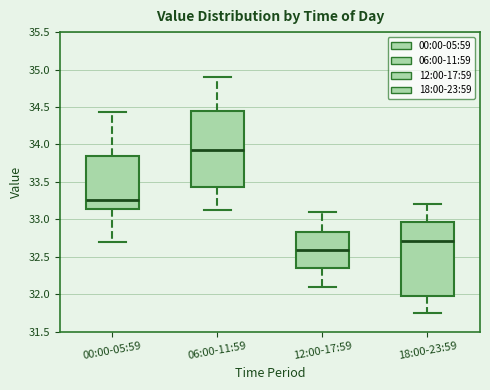

Reading left to right, read every box against the y-axis: the position of its median line, the range the box covers, and the ends of its whiskers. The values are not printed on the chart, so give them approximately, as read against the axis.

00:00-05:59: median 33.25, box 33.15 to 33.85, whiskers 32.70 to 34.45
06:00-11:59: median 33.95, box 33.45 to 34.45, whiskers 33.10 to 34.90
12:00-17:59: median 32.60, box 32.35 to 32.85, whiskers 32.10 to 33.10
18:00-23:59: median 32.70, box 31.95 to 32.95, whiskers 31.75 to 33.20